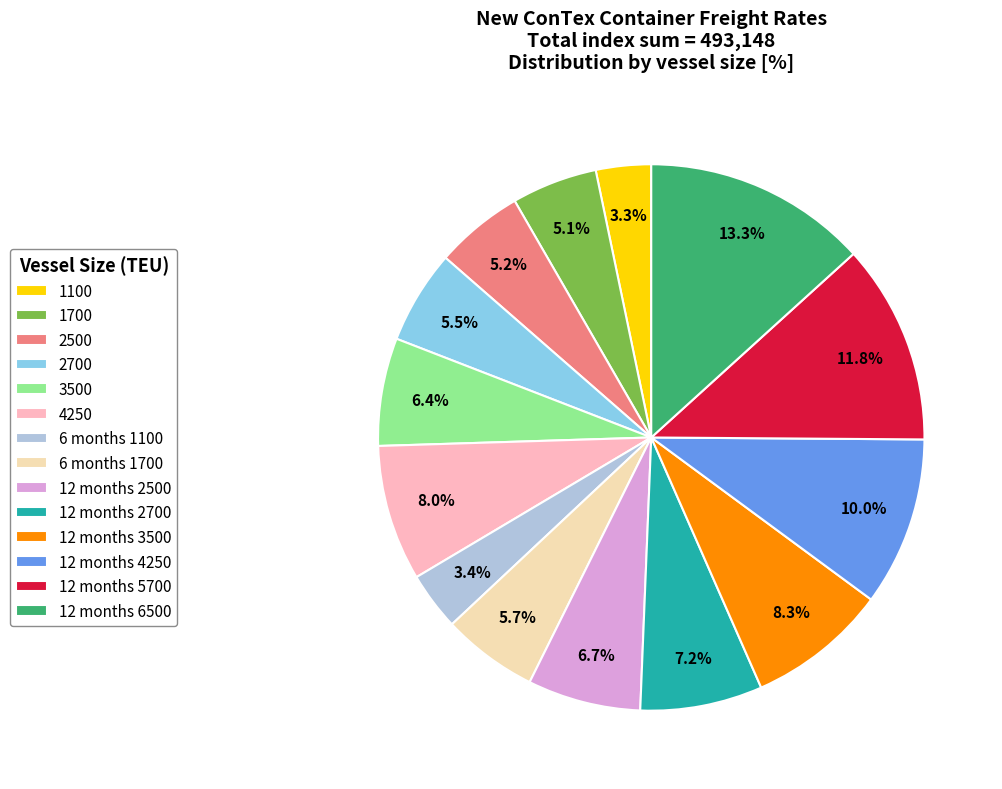

Which category has the biggest portion of the pie?

12 months 6500